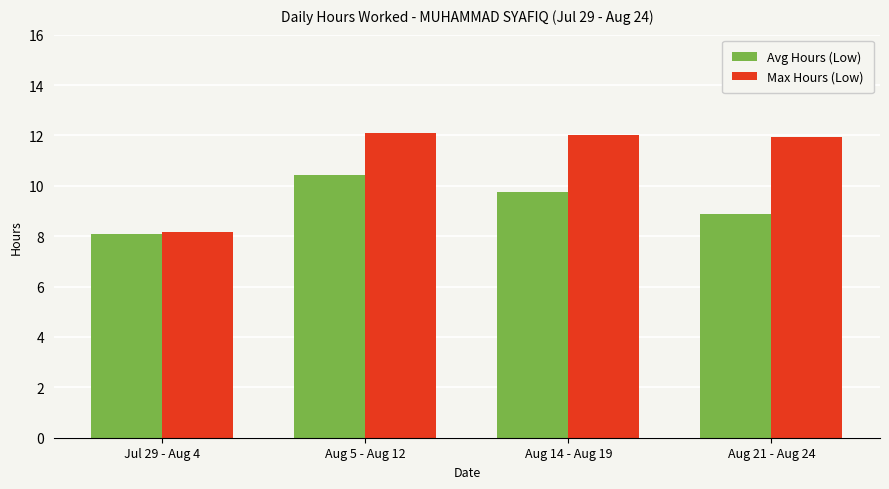

What are all the series names shown in the legend?

Avg Hours (Low), Max Hours (Low)